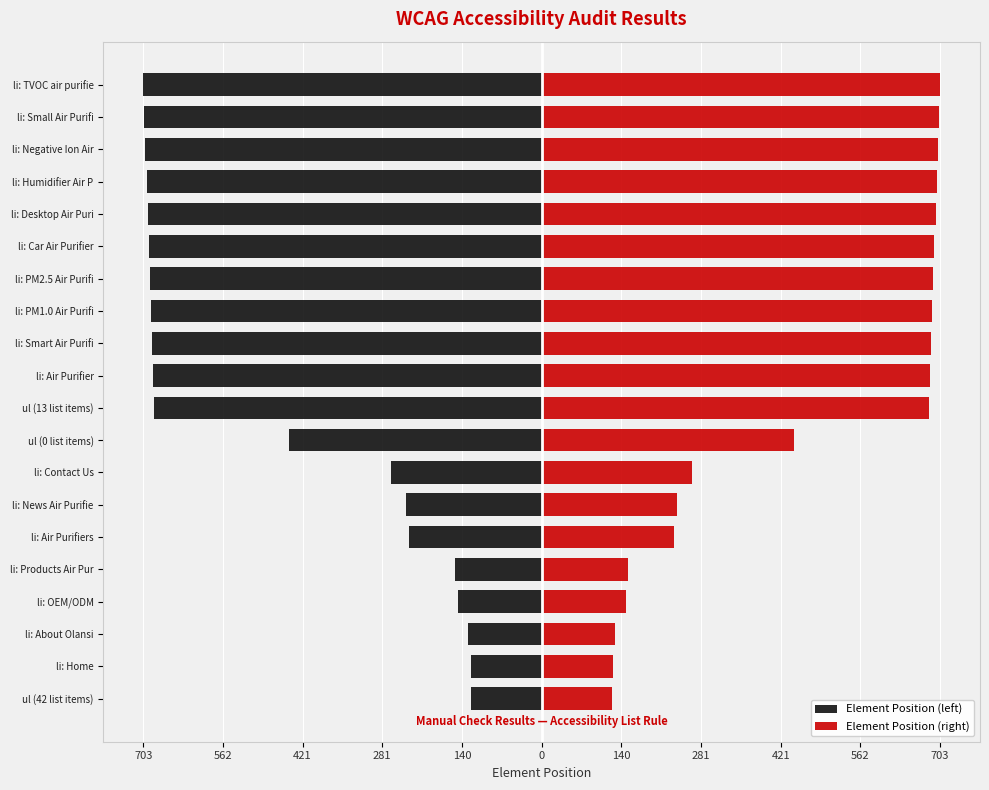

Count the number of data series in this chart.

2